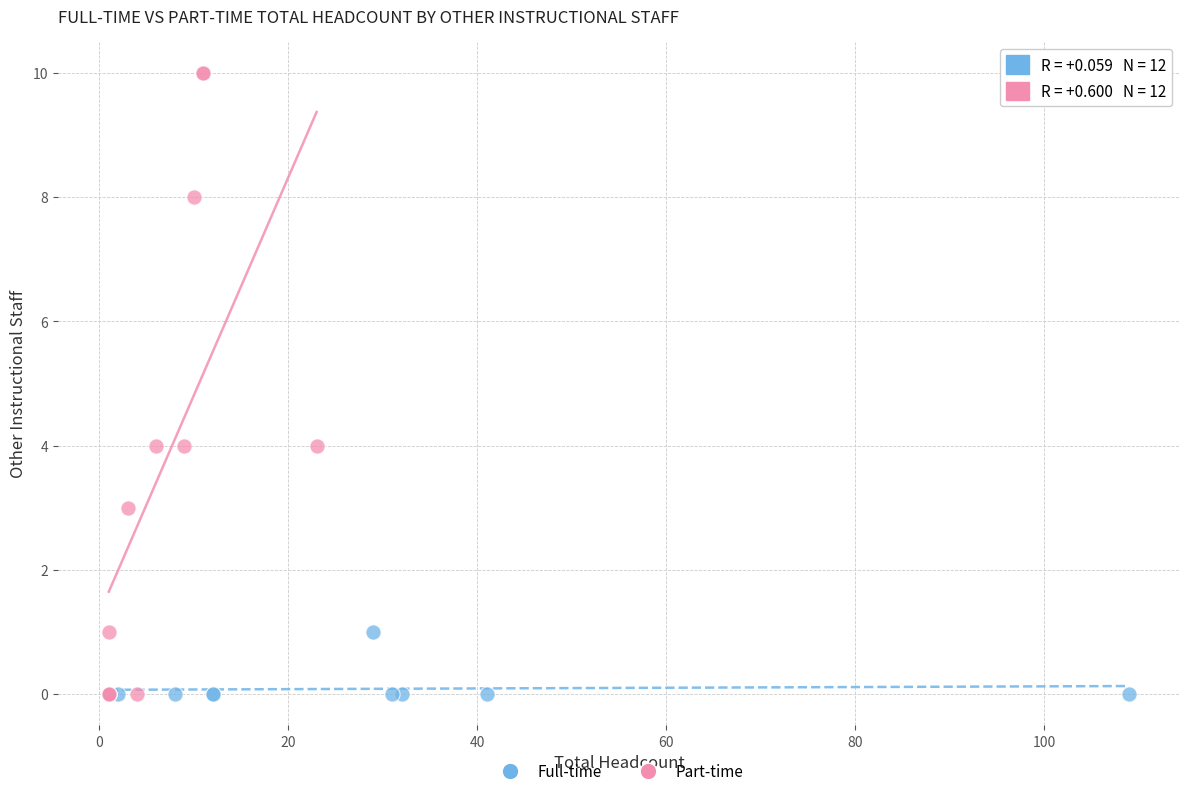

What are all the series names shown in the legend?

Full-time, Part-time